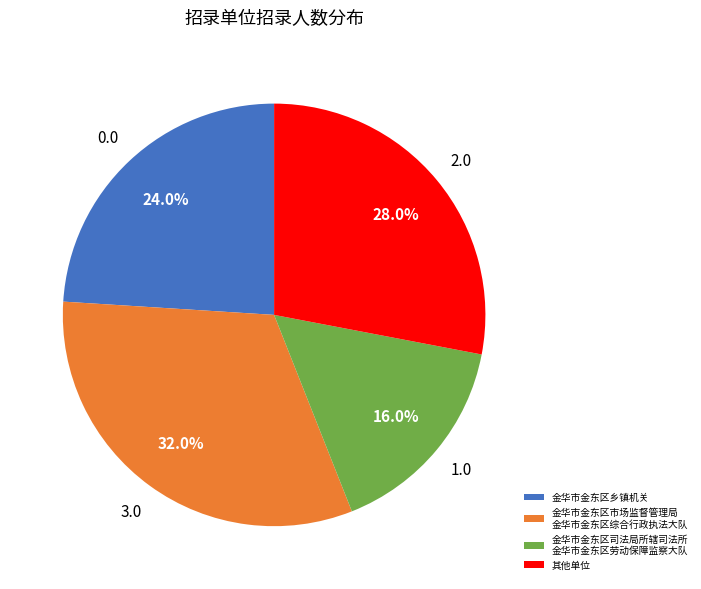

Which slice is the smallest?

金华市金东区司法局所辖司法所 金华市金东区劳动保障监察大队